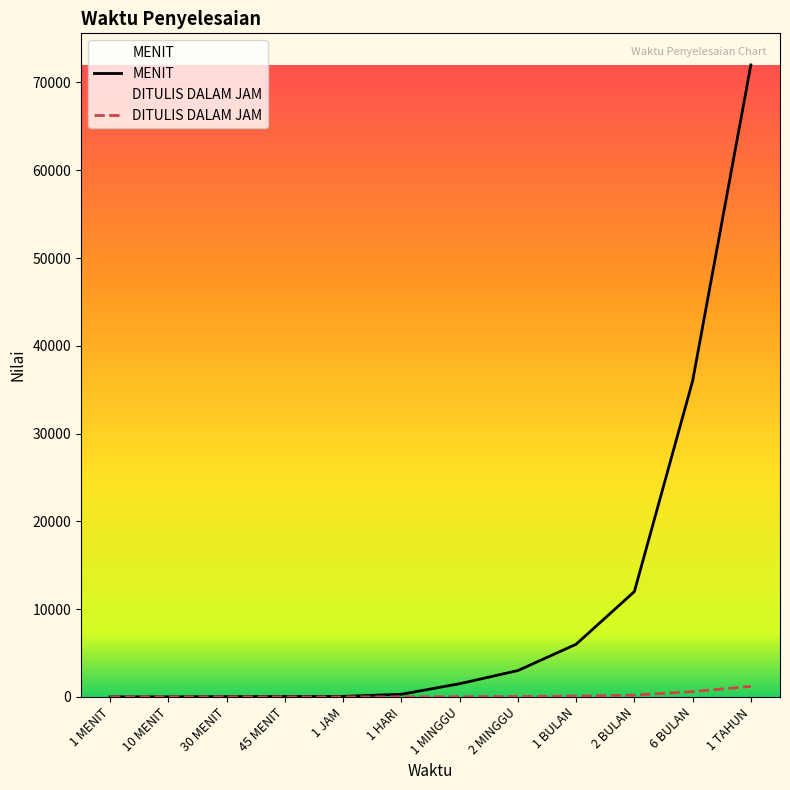

Does the chart display data point markers on the line(s)?

No